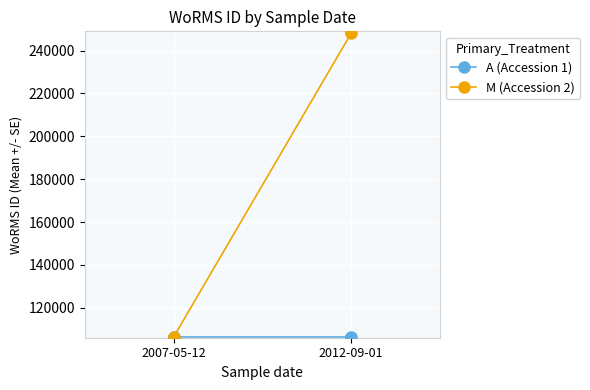

What is the label of the 2nd point from the left?

2012-09-01